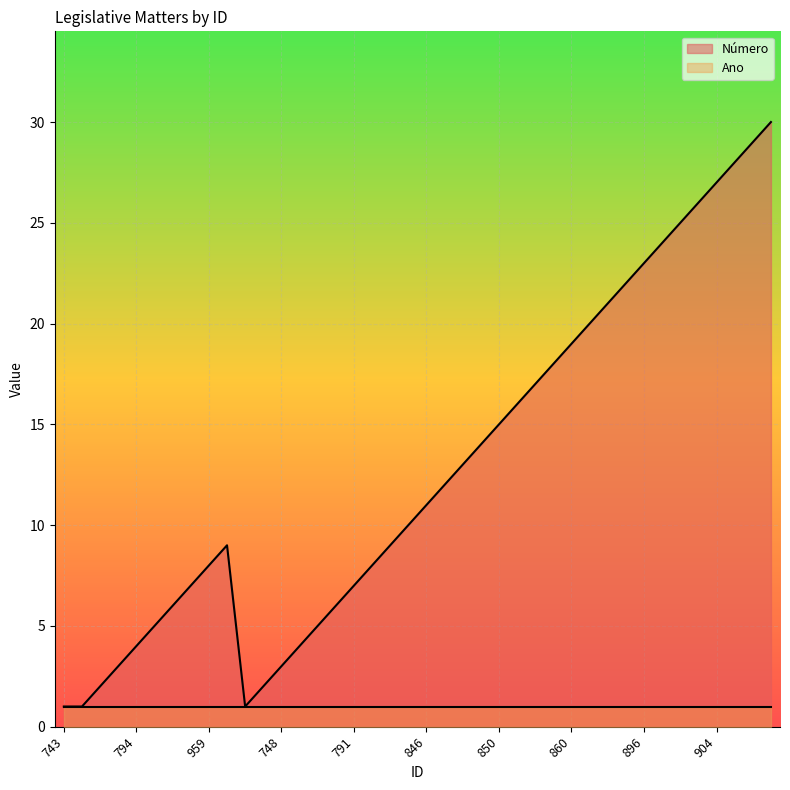

Which has a higher value, 768 or 747?

768